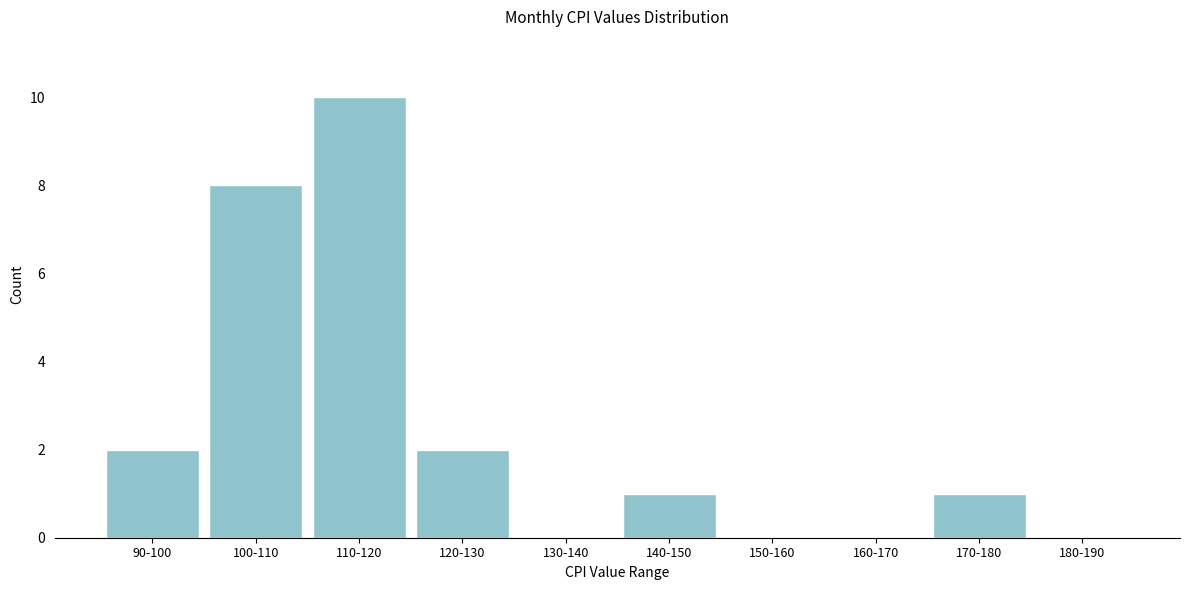

Reading left to right, list all the values displayed in this chart.

90-100=2	100-110=8	110-120=10	120-130=2	130-140=0	140-150=1	150-160=0	160-170=0	170-180=1	180-190=0